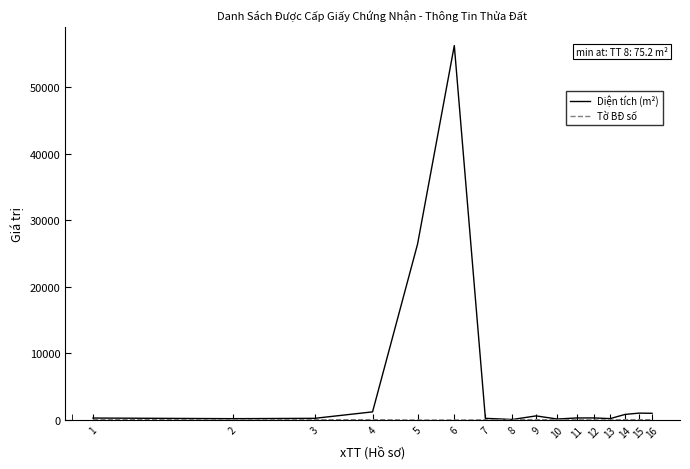

Which series has the largest total across all categories?

Diện tích (m²)